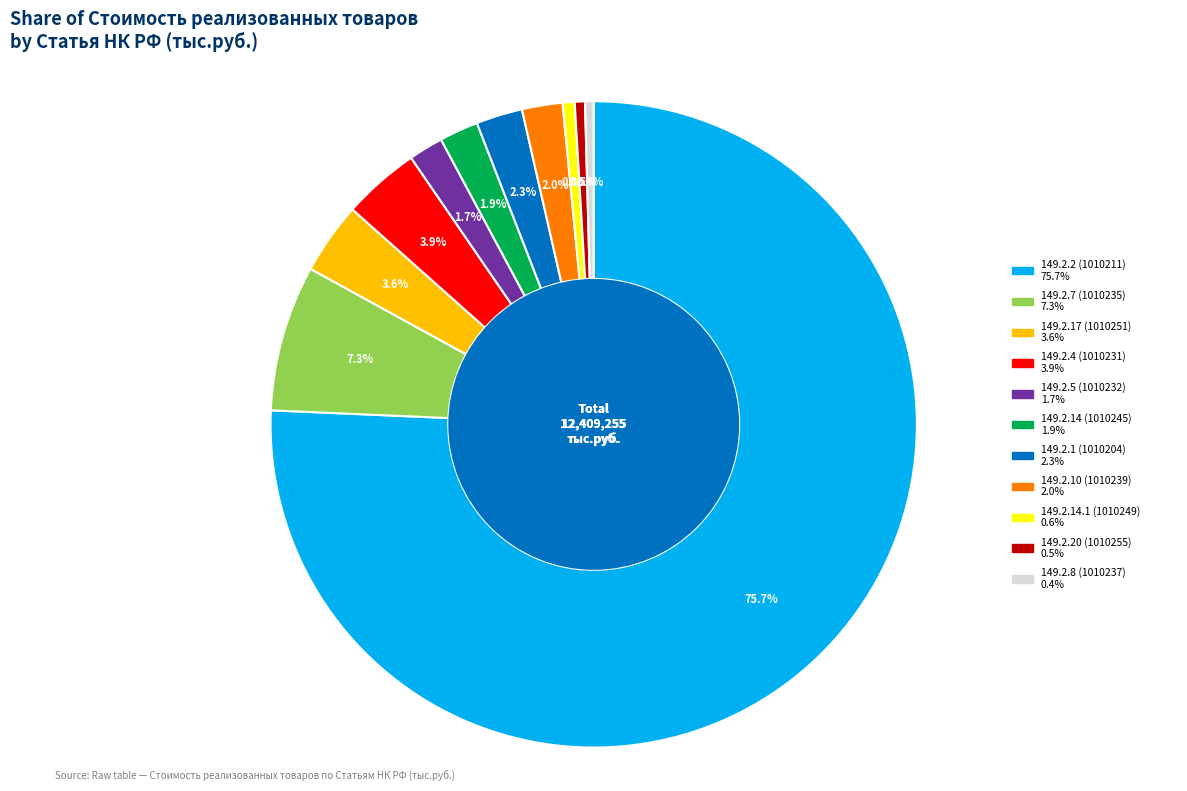

What percentage is NOT represented by 149.2.7 (1010235)?

92.7%